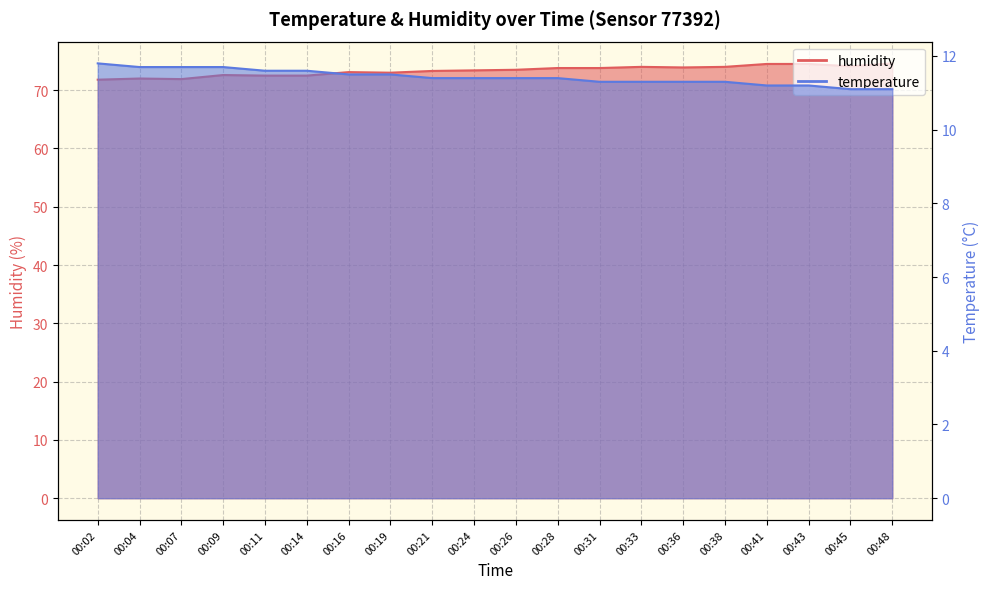

What is the smallest value displayed?

11.1